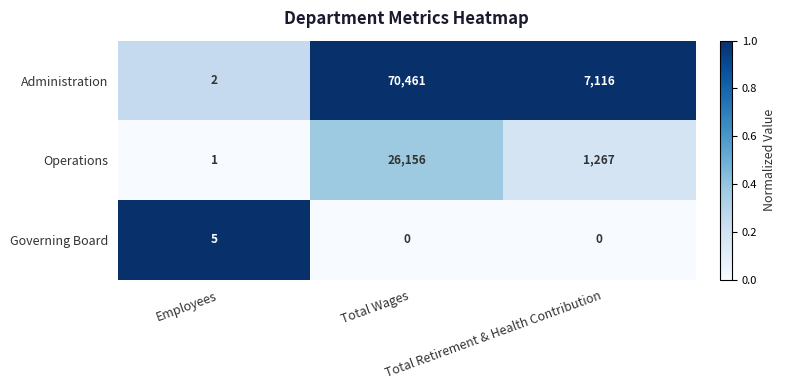

What is the greatest value displayed?

70461